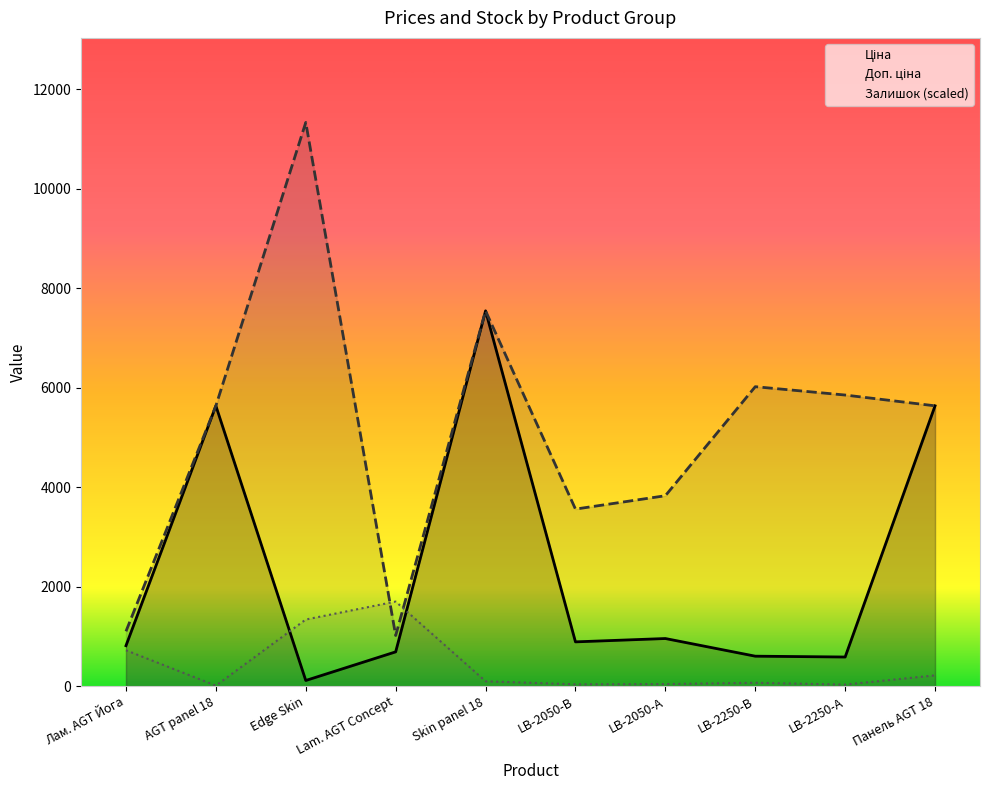

What is the minimum value shown in the chart?

10.3